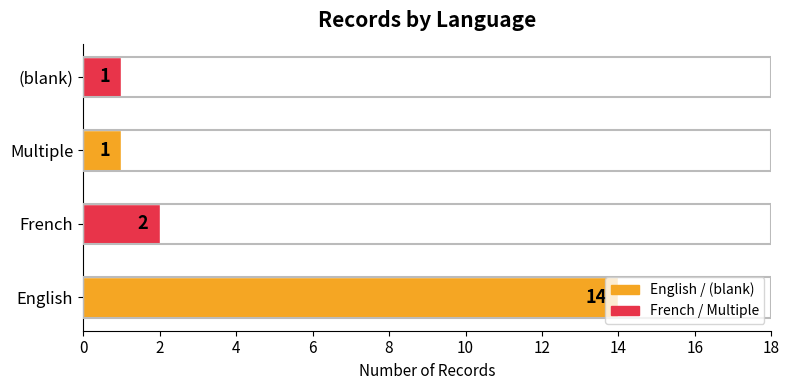

What is the change in value from English to (blank)?

-13